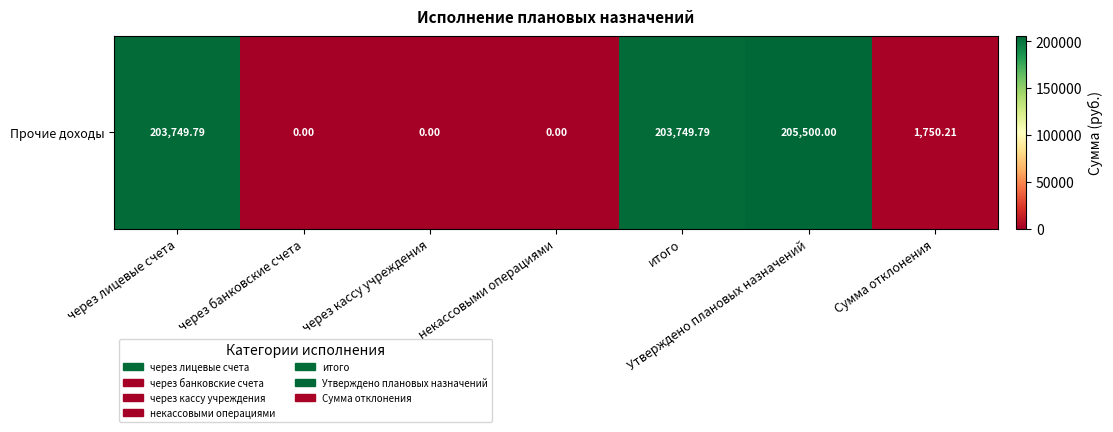

At which label is the value closest to 102750?

Сумма отклонения